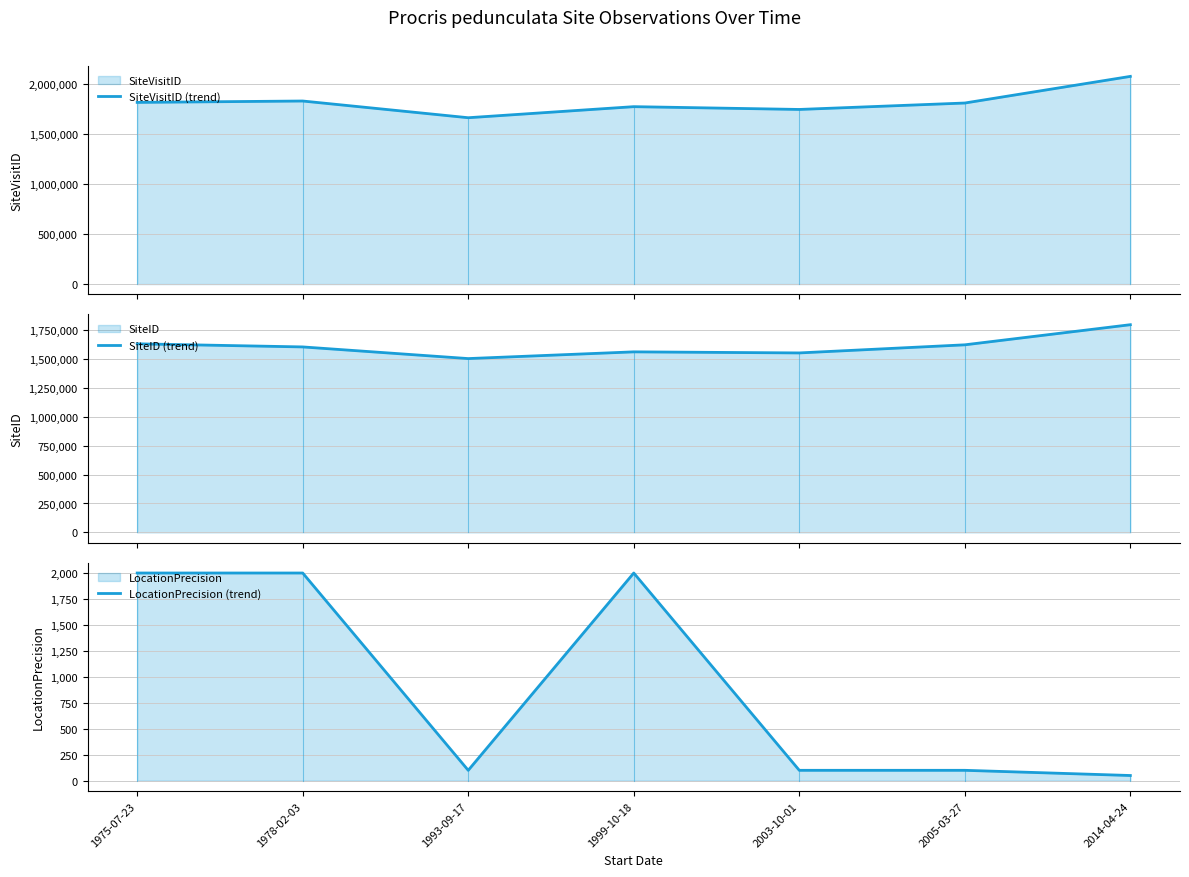

Does the chart display data point markers on the line(s)?

No